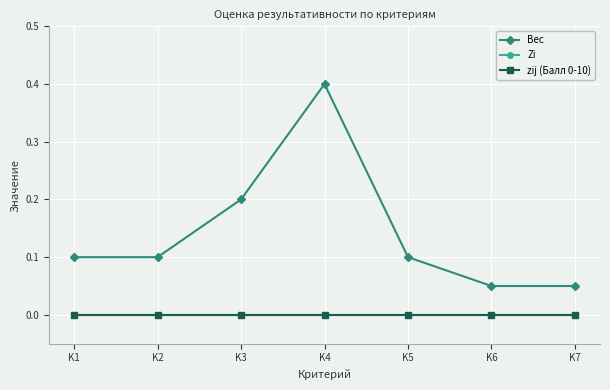

Which has a higher value, K6 or K7?

K6